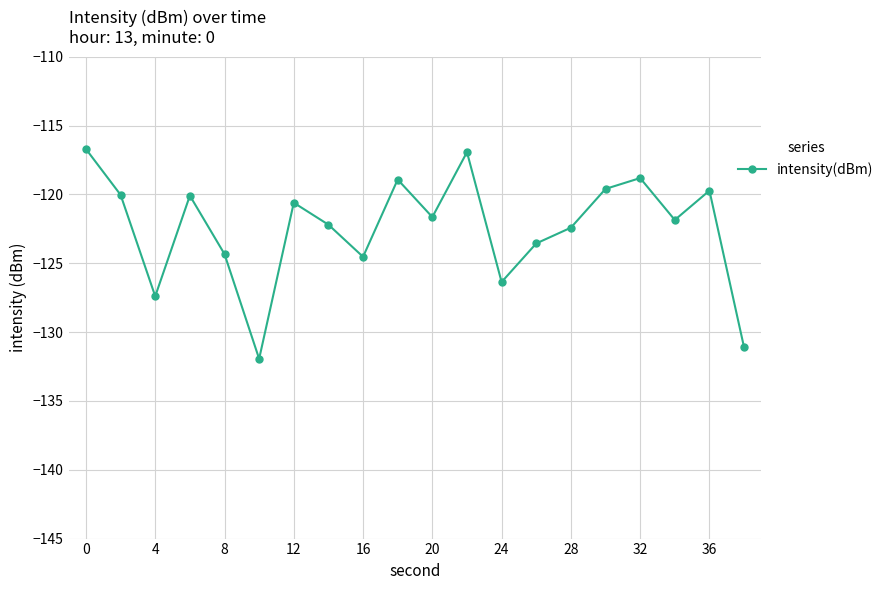

What is the value of the 9th point from the left?

-124.5